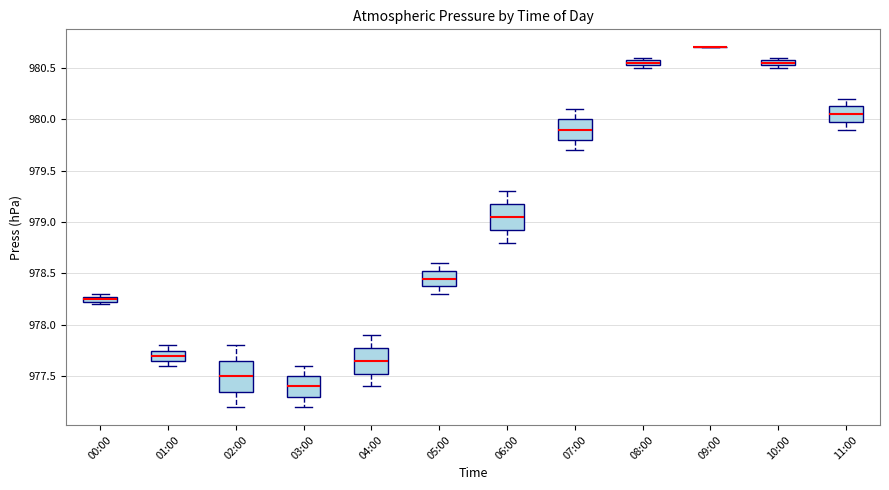

Where does the median line of the box for 06:00 sit on the y-axis? The values are not printed on the chart, so give them approximately, as read against the axis.

979.05